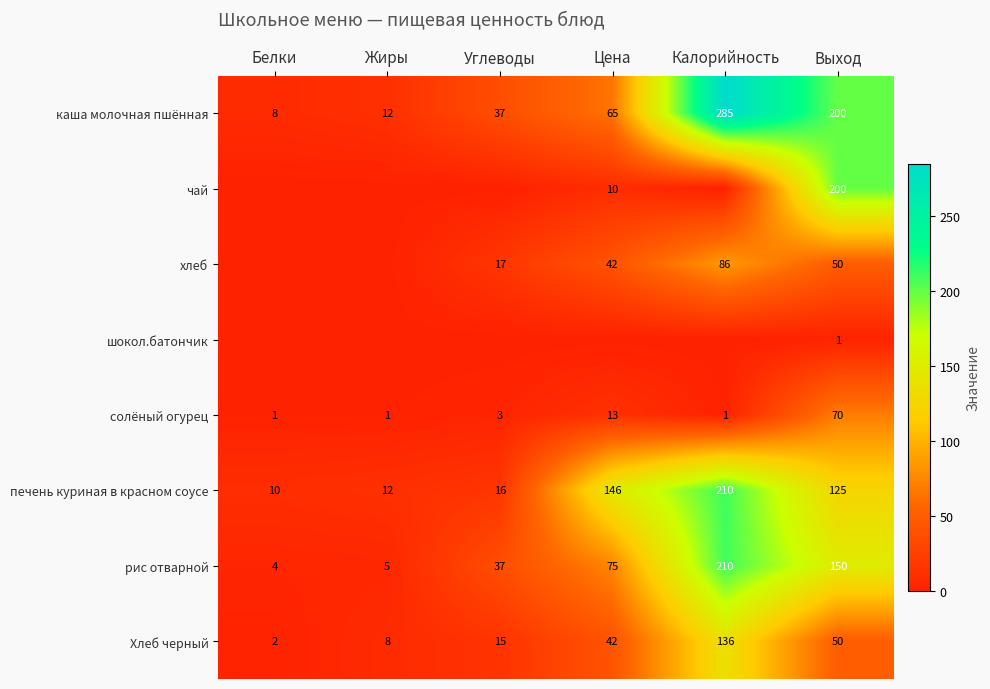

What is the maximum value shown in the chart?

285.0